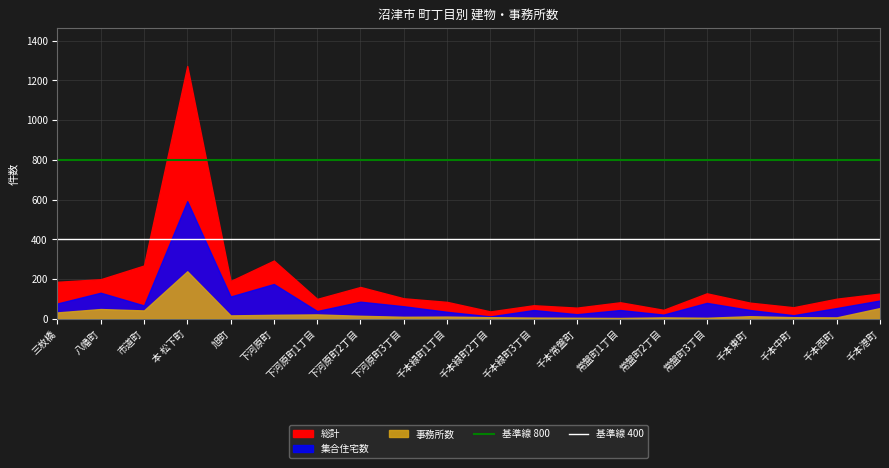

What is the label of the 1st point from the left?

三枚橋